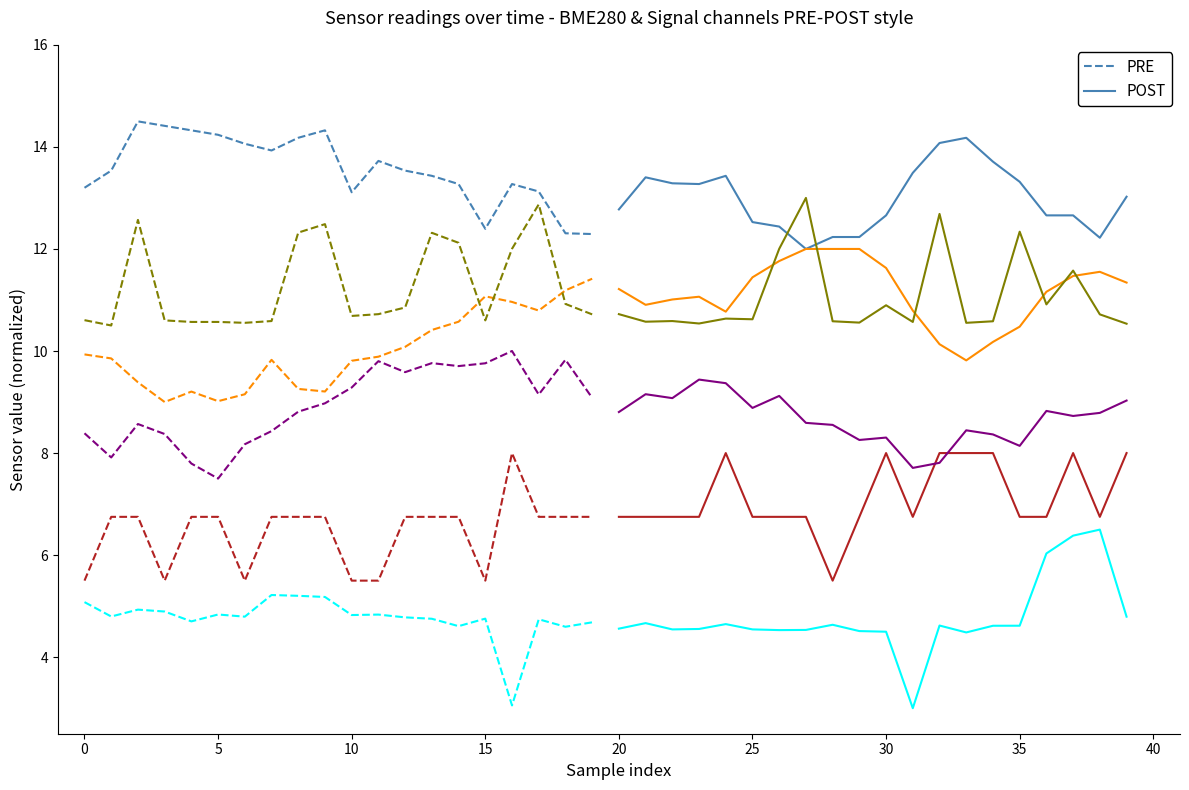

In POST, how many points are higher than both neighbors (excluding endpoints)?

3